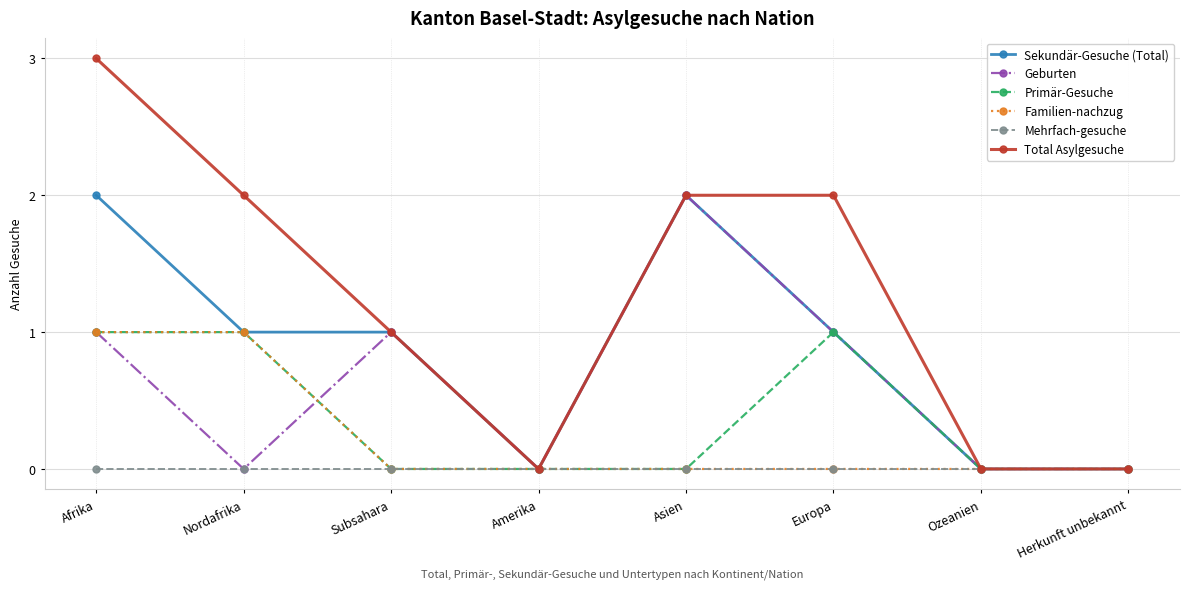

Count the number of data series in this chart.

6